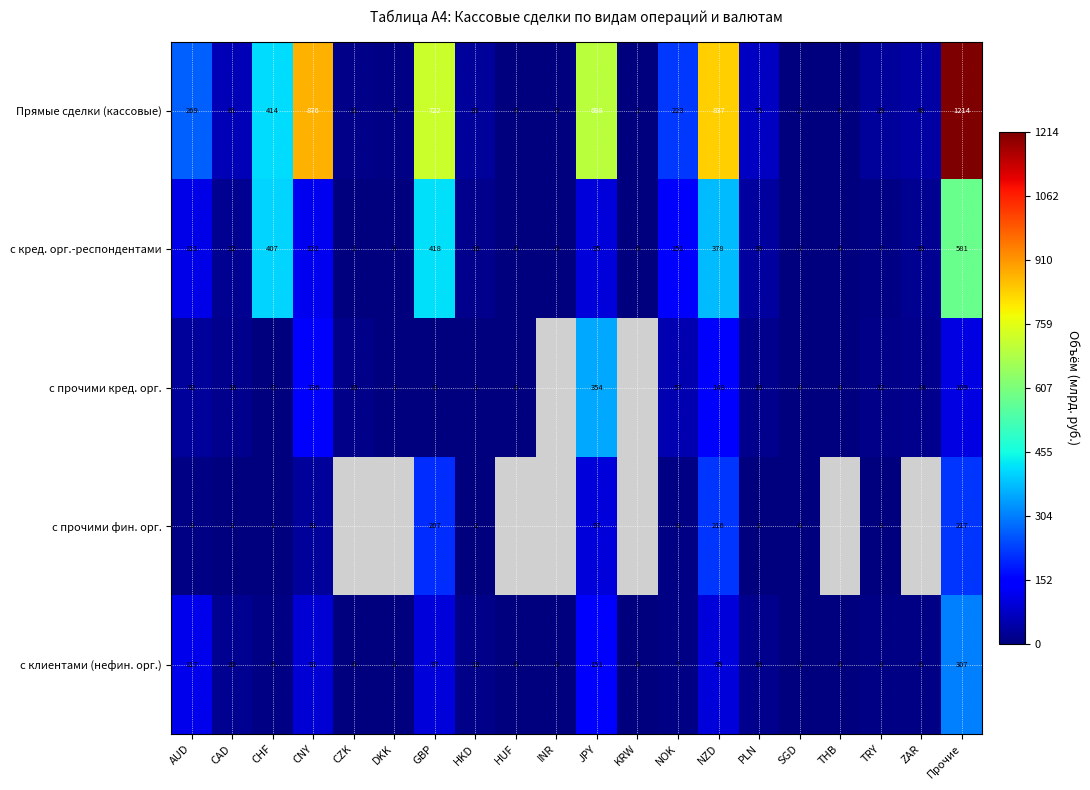

Between CAD and NZD, which series saw the biggest shift?

Прямые сделки (кассовые)